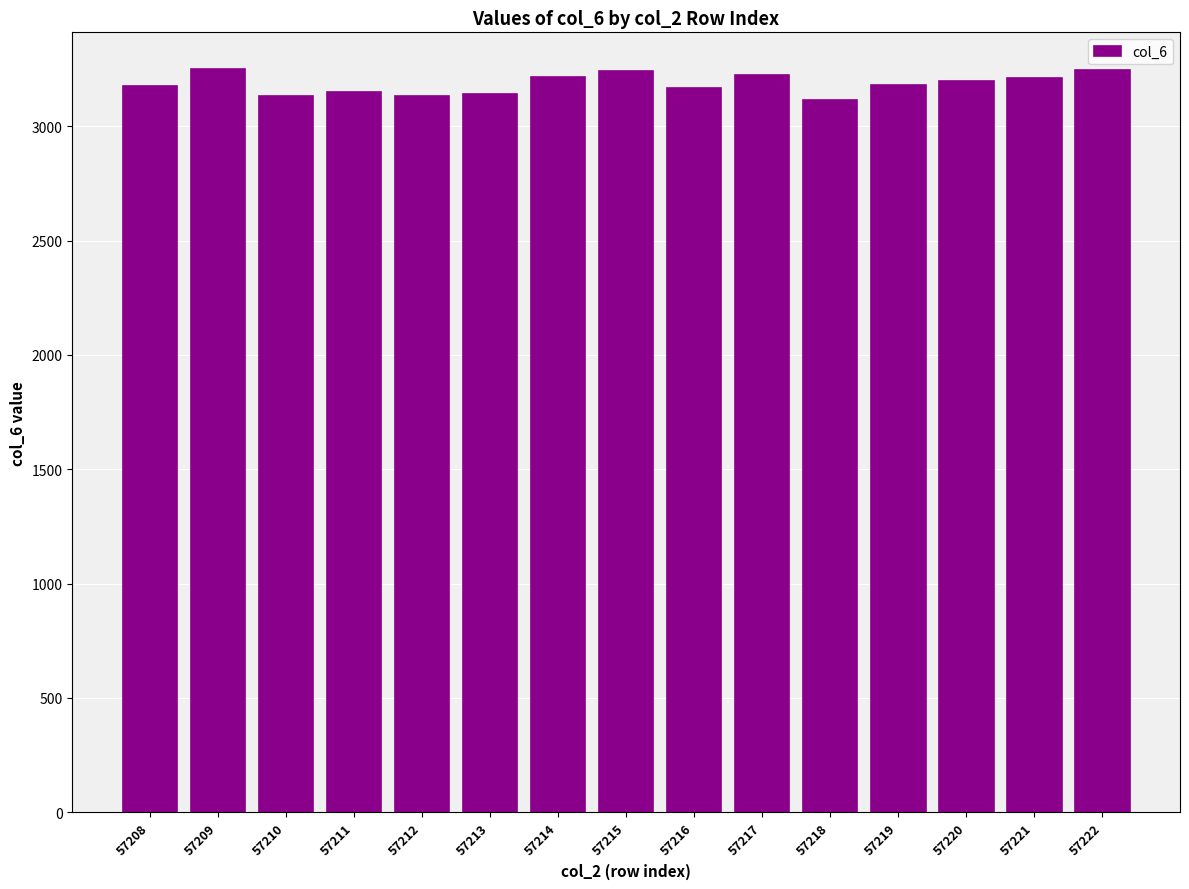

What is the value of the 4th bar from the left?

3149